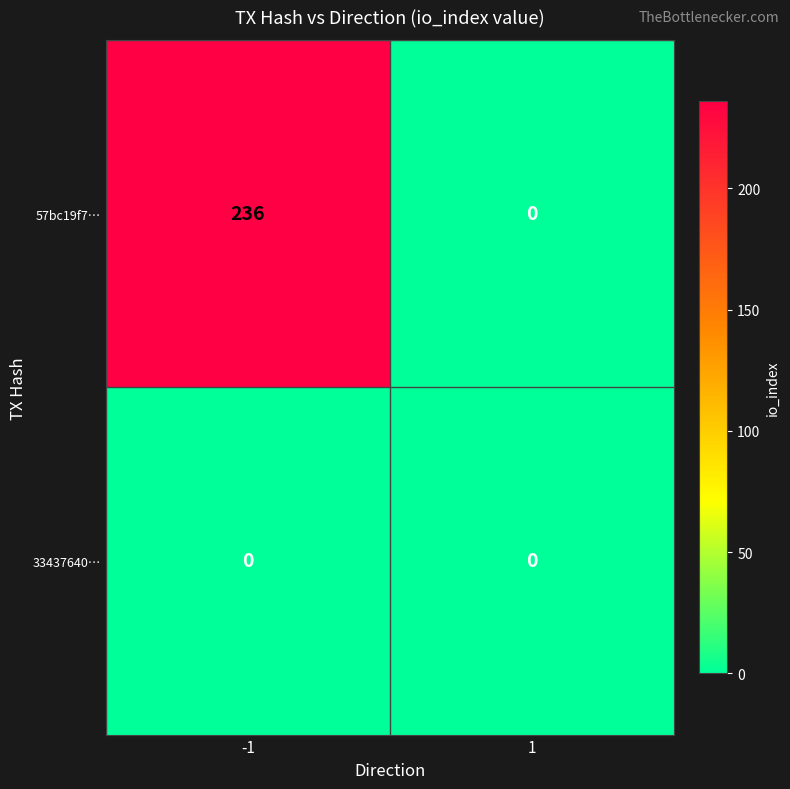

What is the average value of the 57bc19f7… series?

118